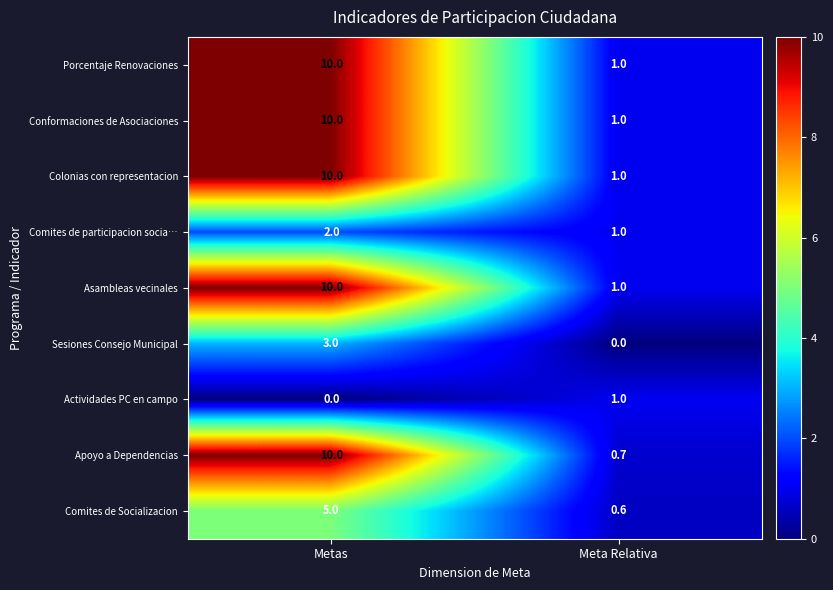

What is the sum of the Colonias con representacion values at Meta Relativa and Metas?

11.0